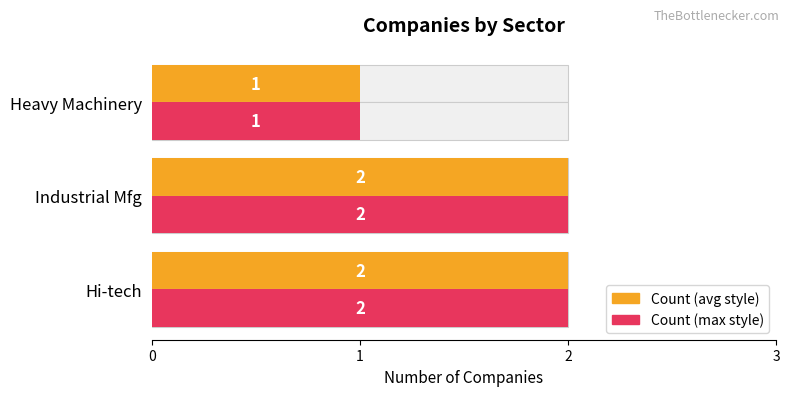

How many Companies values are between 1 and 2?

3